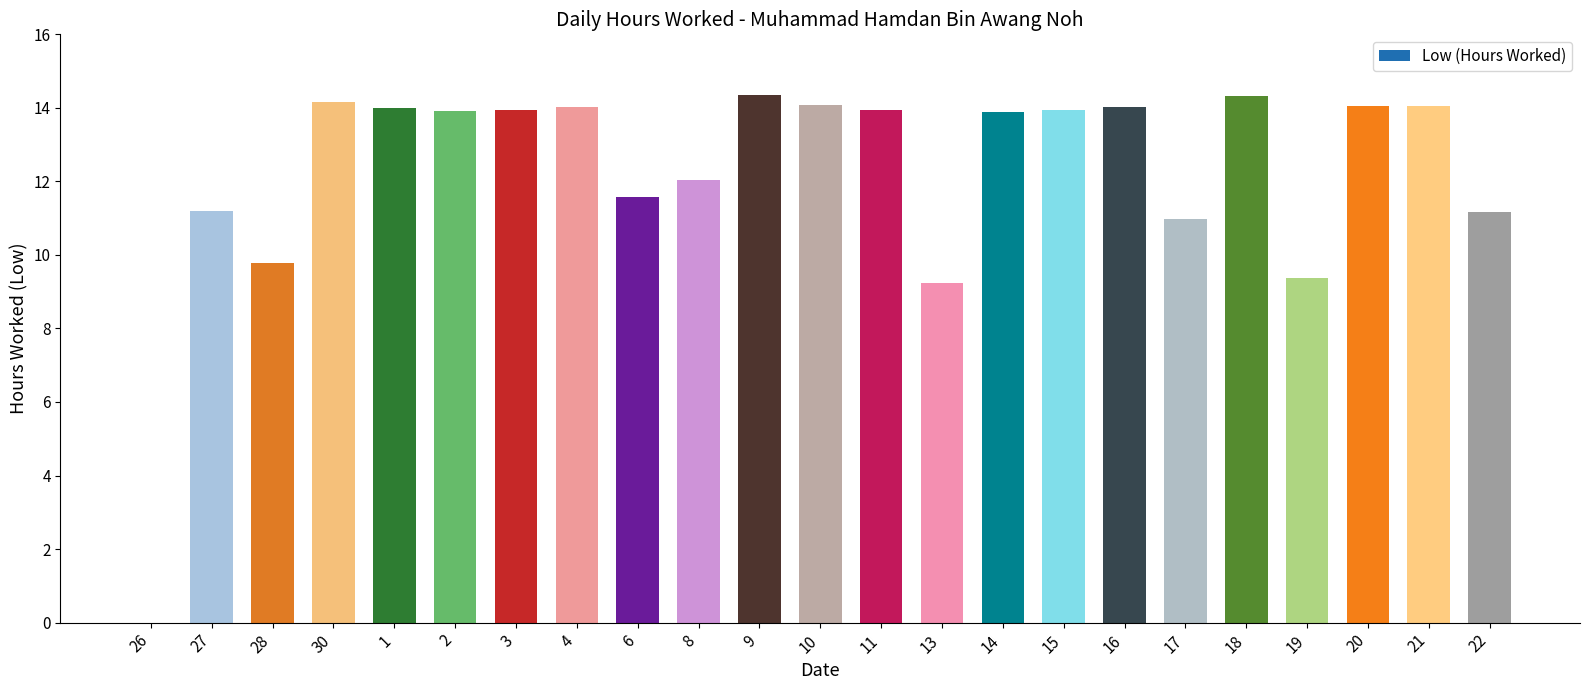

How many positive values are there?

22